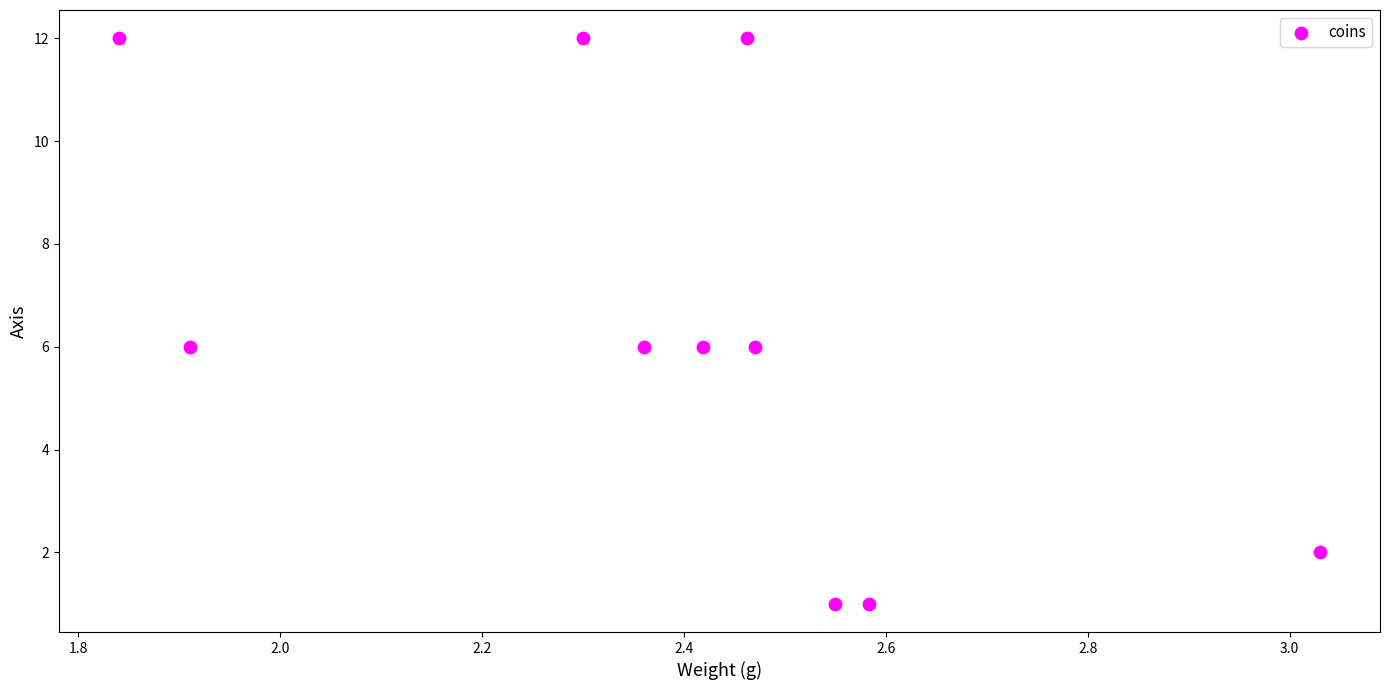

What is the range of Y values (max minus min)?

11